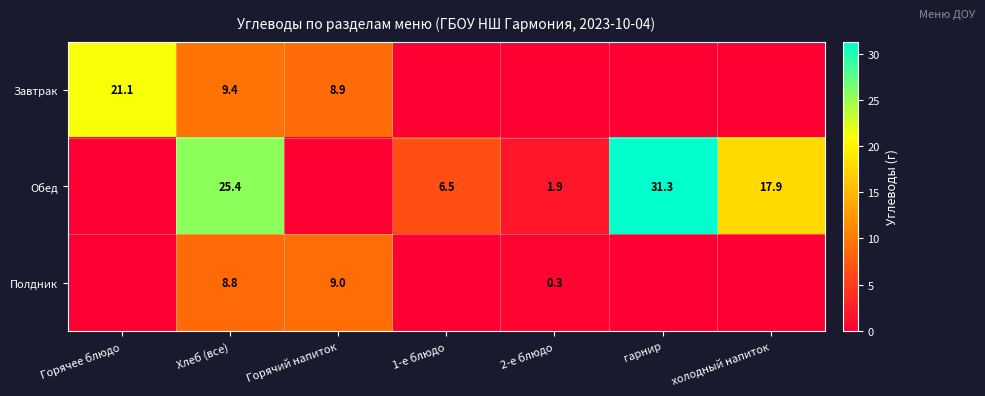

What is the difference between the Полдник values at Горячий напиток and 2-е блюдо?

8.7